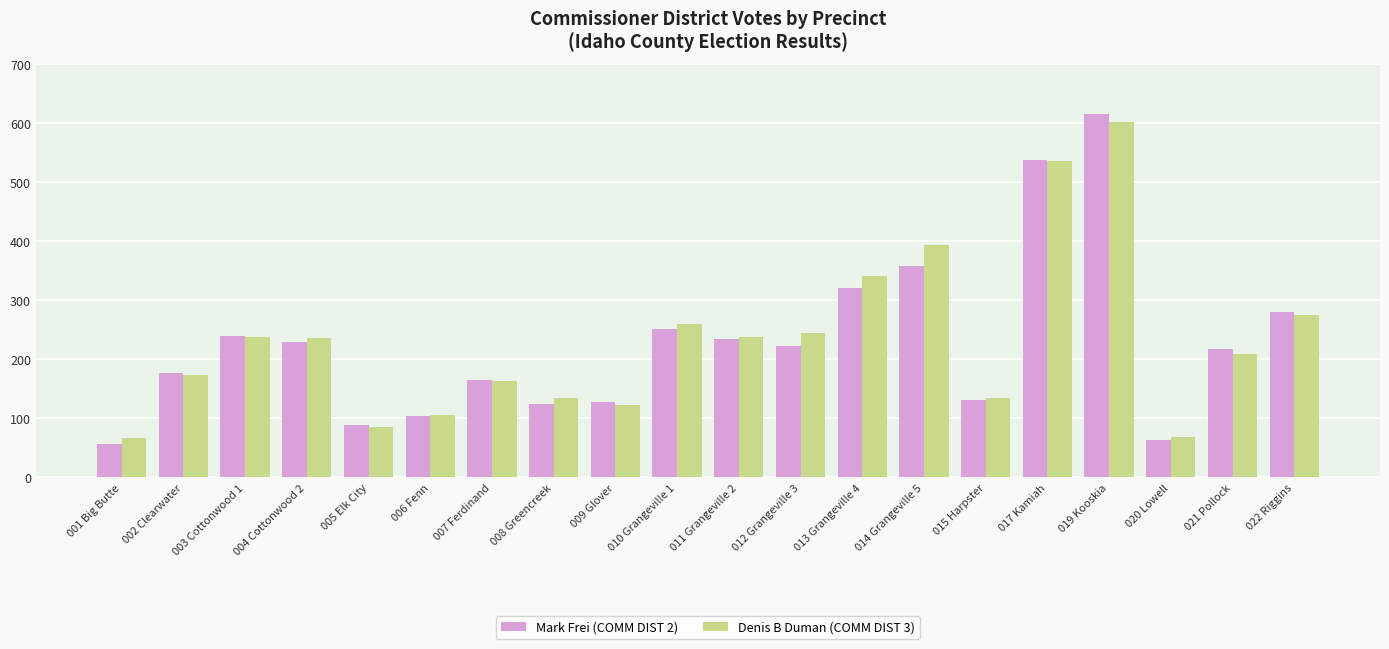

How many data points does each series have?

20